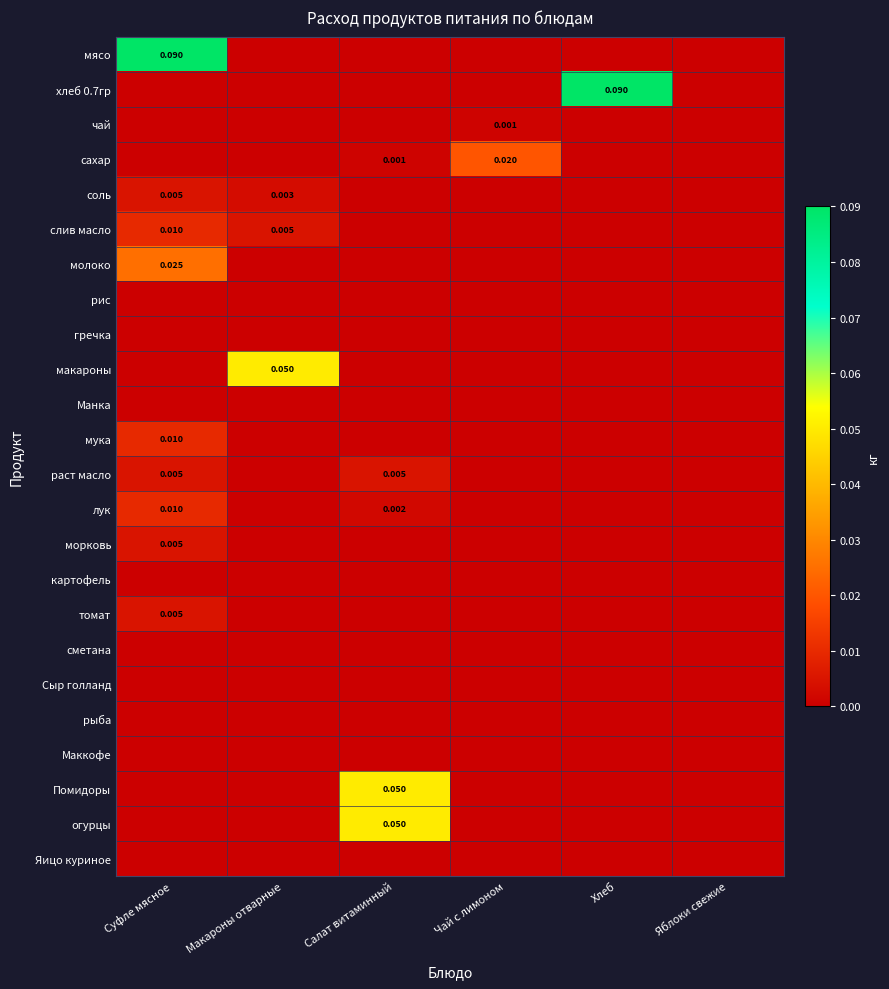

At Суфле мясное, list the series in order from largest to smallest.

мясо, молоко, слив масло, мука, лук, соль, раст масло, морковь, томат, хлеб 0.7гр, чай, сахар, рис, гречка, макароны, Манка, картофель, сметана, Сыр голланд, рыба, Маккофе, Помидоры, огурцы, Яицо куриное